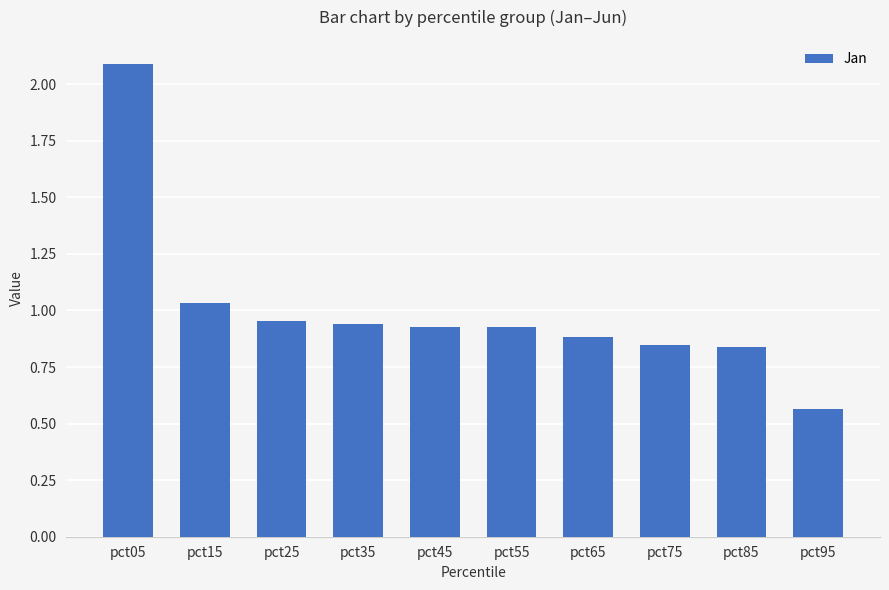

How many bars are there in total?

10